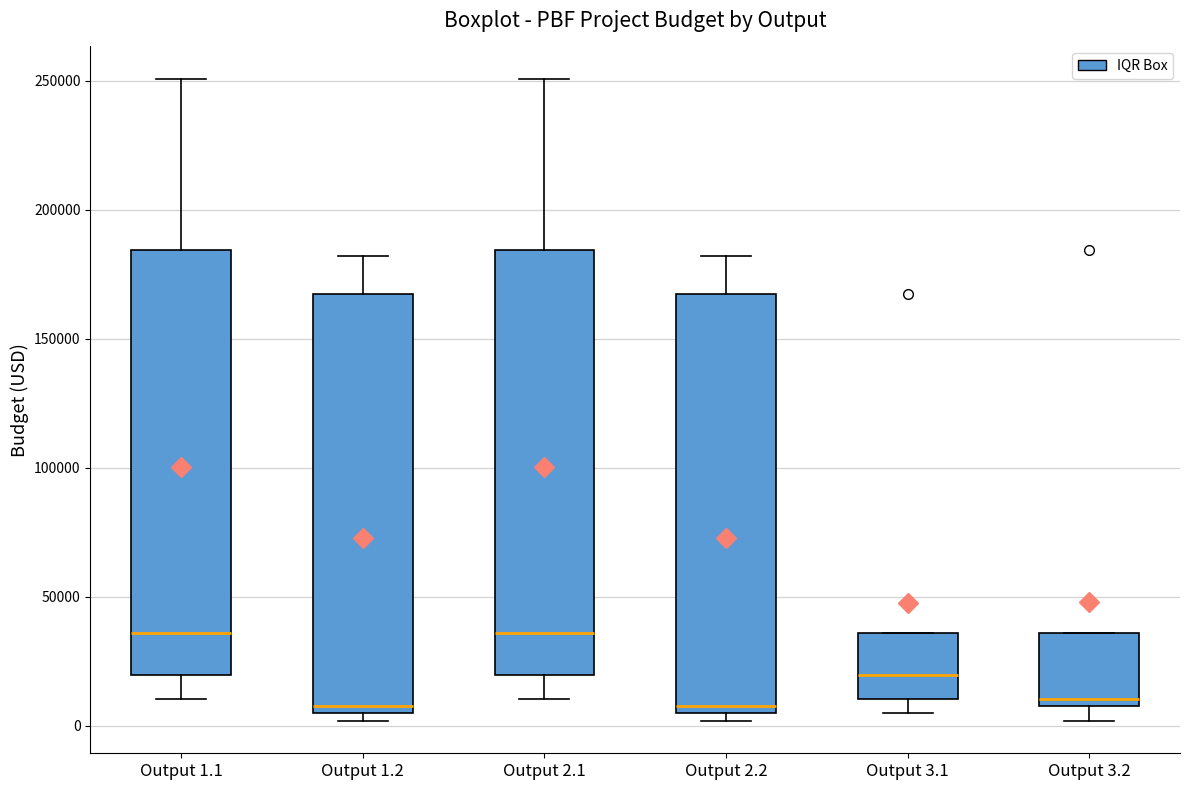

Where is the upper edge of the box for Output 3.1 on the y-axis? The values are not printed on the chart, so give them approximately, as read against the axis.

35000